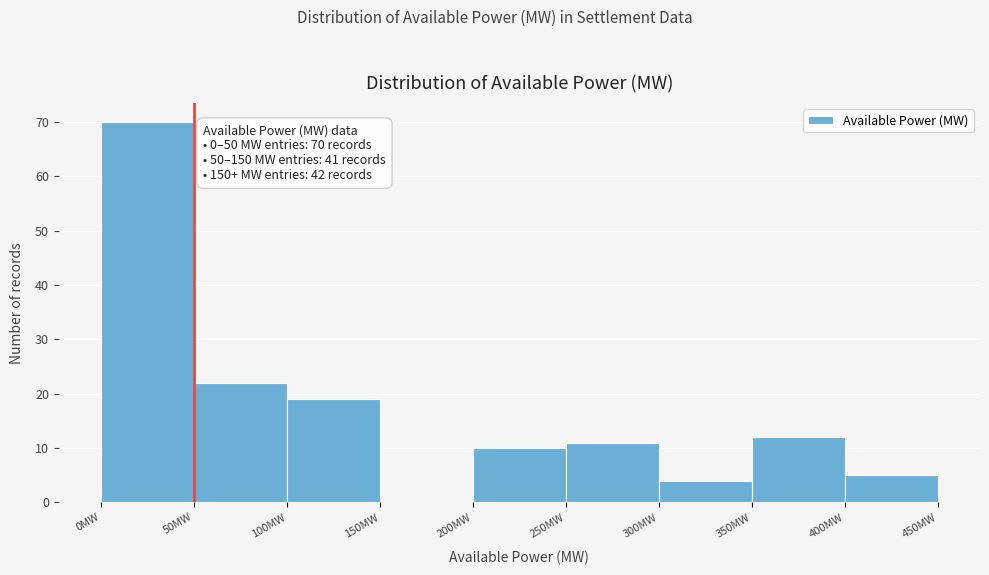

Over which range of the x-axis is the bar tallest?

0 to 50